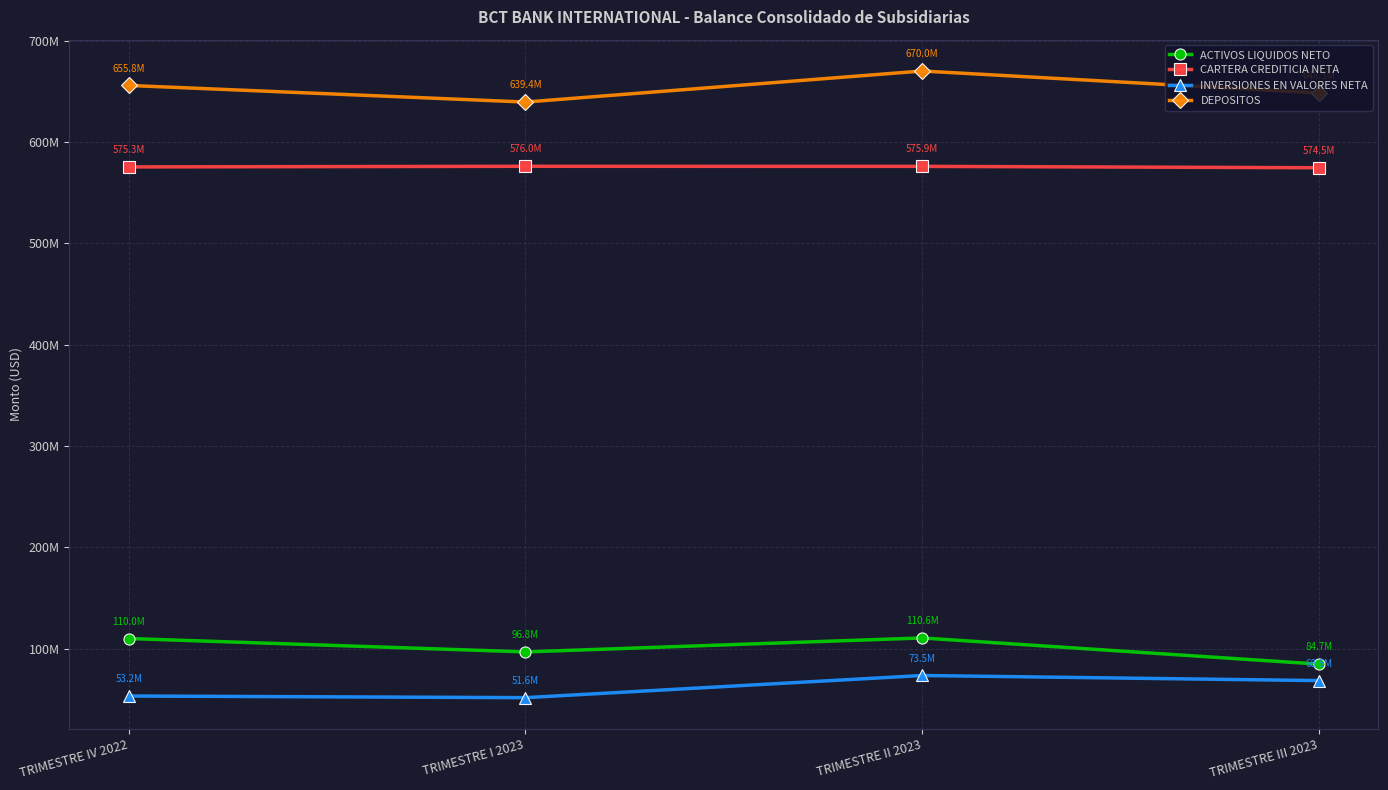

Does the chart have visible grid lines?

Yes